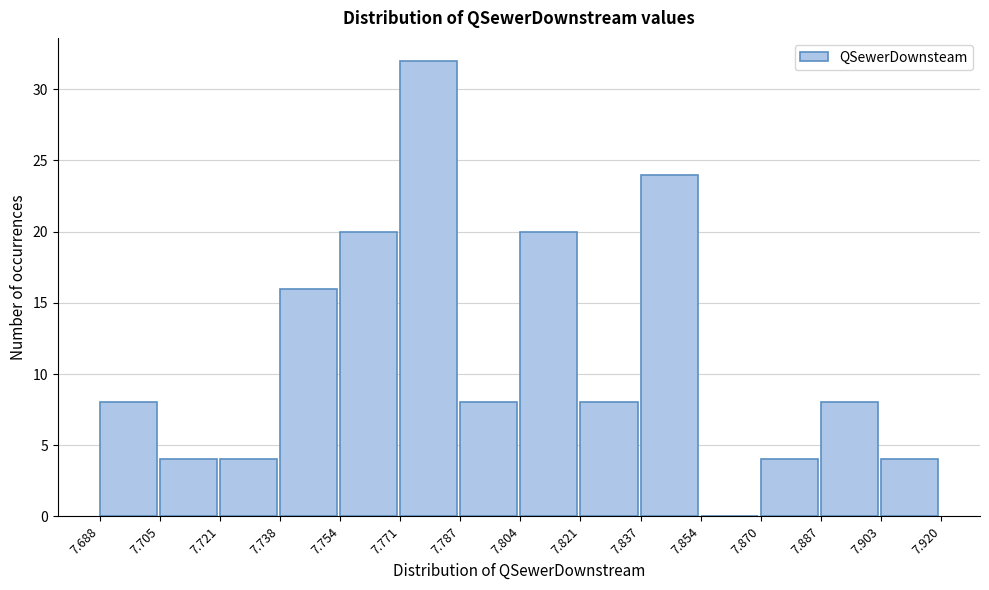

Reading left to right, list every bar in this chart as the range it spans on the x-axis followed by its height. The values are not printed on the chart, so give them approximately, as read against the axis.

7.688 to 7.705: 8
7.705 to 7.721: 4
7.721 to 7.738: 4
7.738 to 7.754: 16
7.754 to 7.771: 20
7.771 to 7.787: 32
7.787 to 7.804: 8
7.804 to 7.821: 20
7.821 to 7.837: 8
7.837 to 7.854: 24
7.854 to 7.870: 0
7.870 to 7.887: 4
7.887 to 7.903: 8
7.903 to 7.920: 4